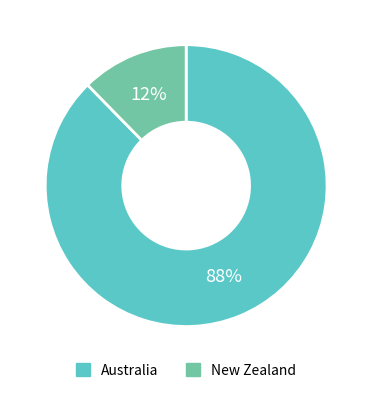

Does any single category account for the majority?

Yes